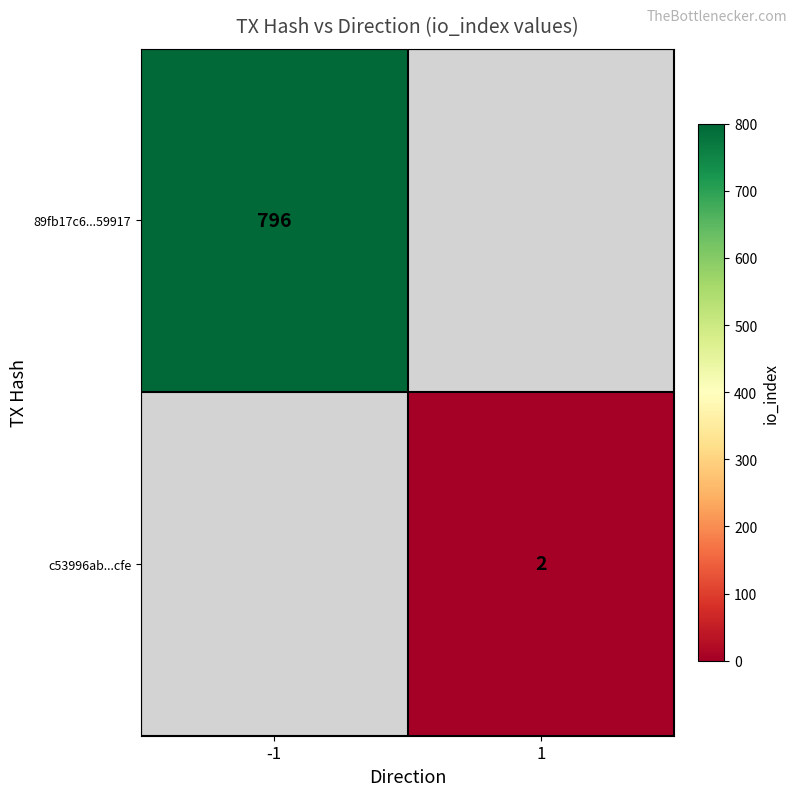

What is the smallest value displayed?

2.0